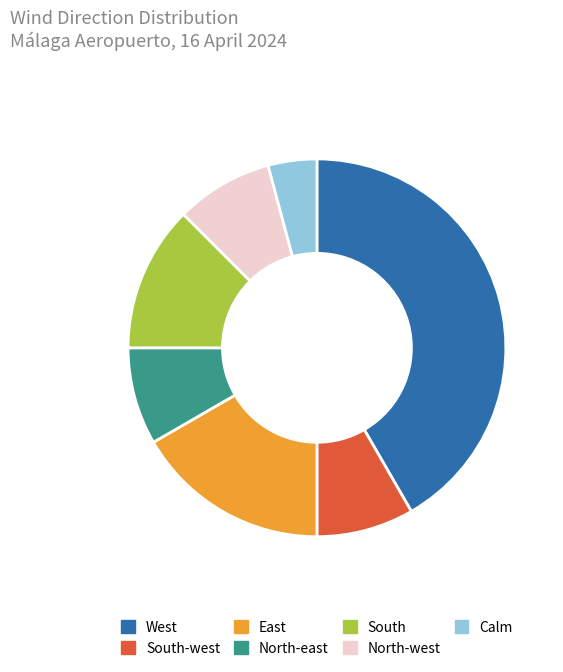

What is the ratio of the value at East to the value at North-west?

2.0